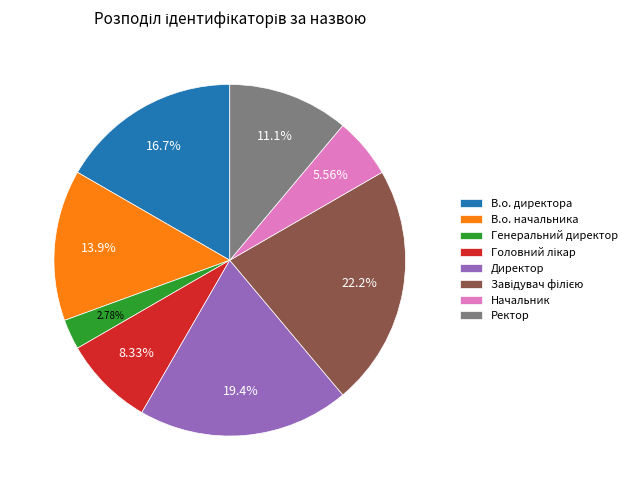

Is there any slice that represents more than half of the pie?

No